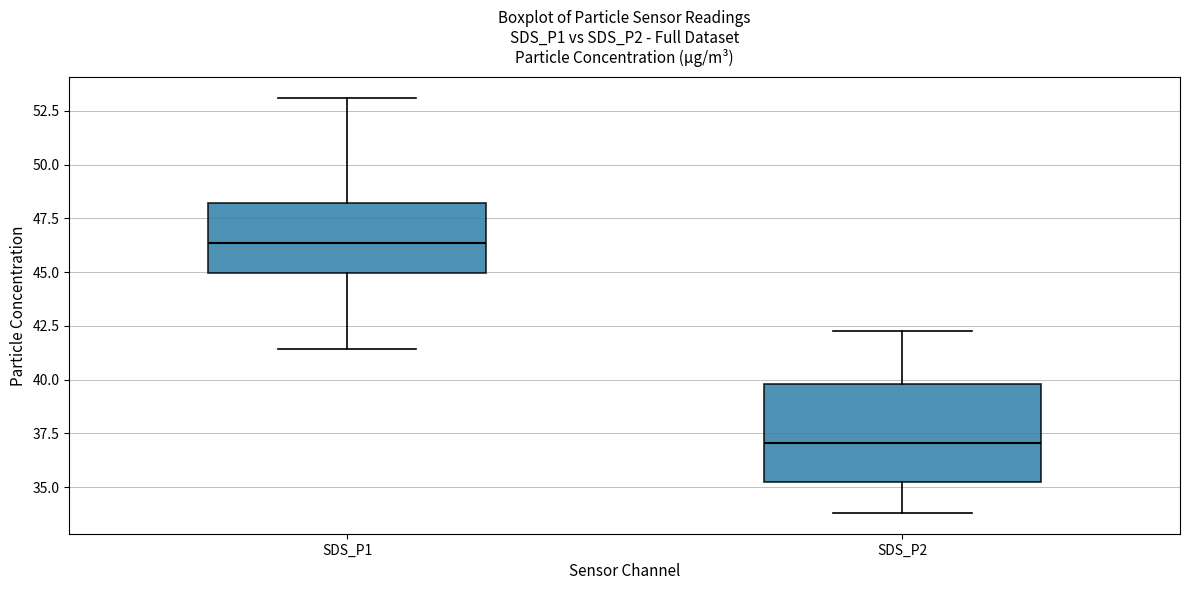

Comparing the boxes themselves (not the whiskers), which one is the tallest?

SDS_P2